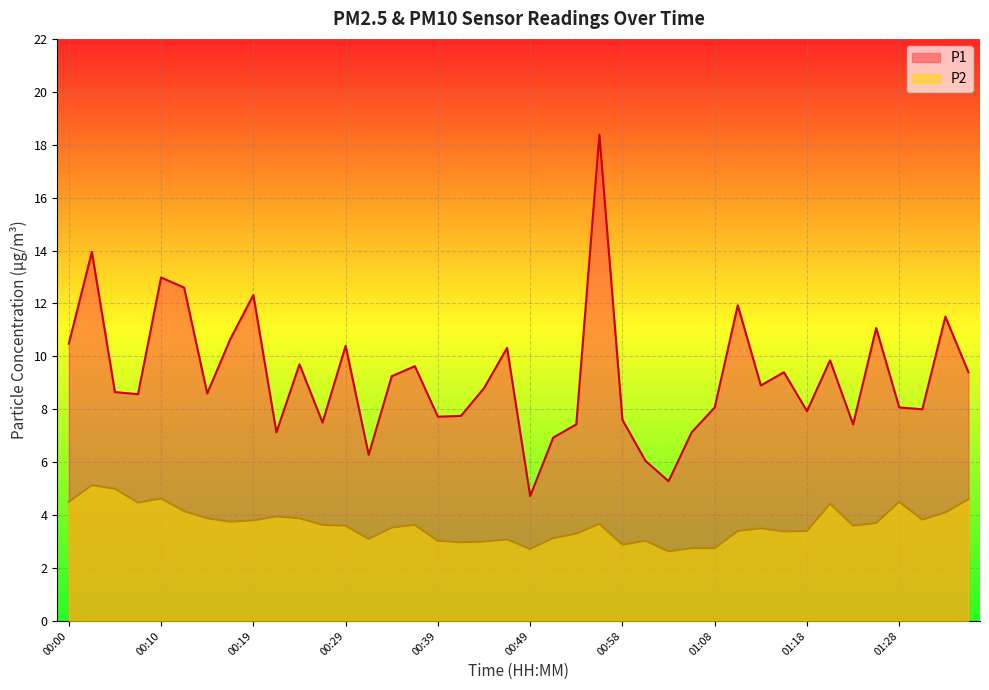

At which category is the sum across all series the highest?

00:56